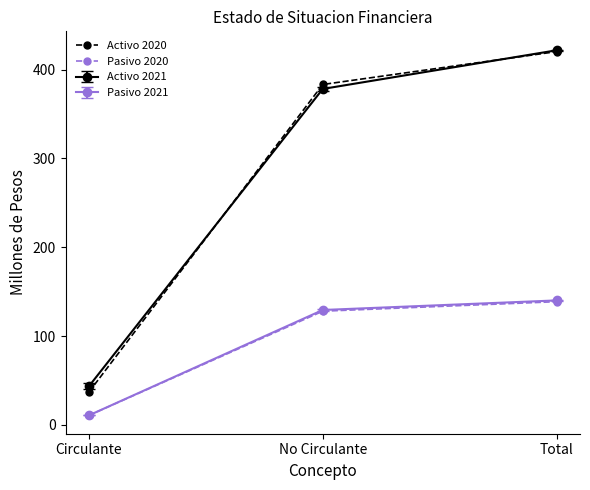

What is the total value across all series at Circulante?

102.0